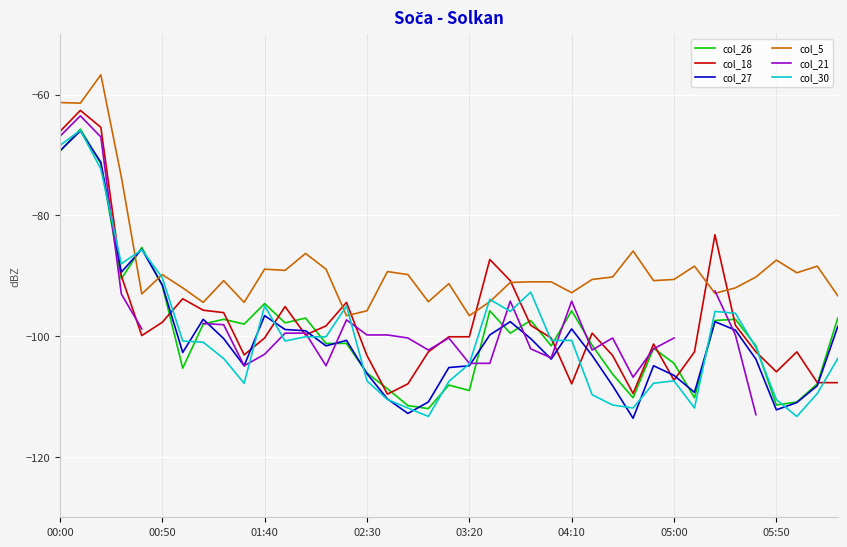

What is the spread (max minus min) of values at 14?

6.8